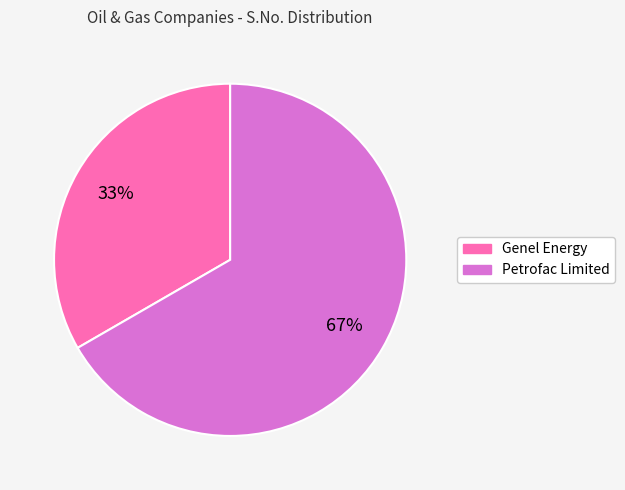

Which slice is the smallest?

Genel Energy